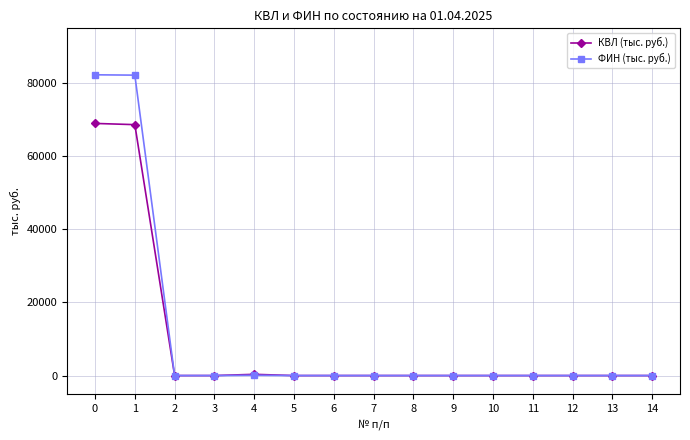

What are all the series names shown in the legend?

КВЛ (тыс. руб.), ФИН (тыс. руб.)